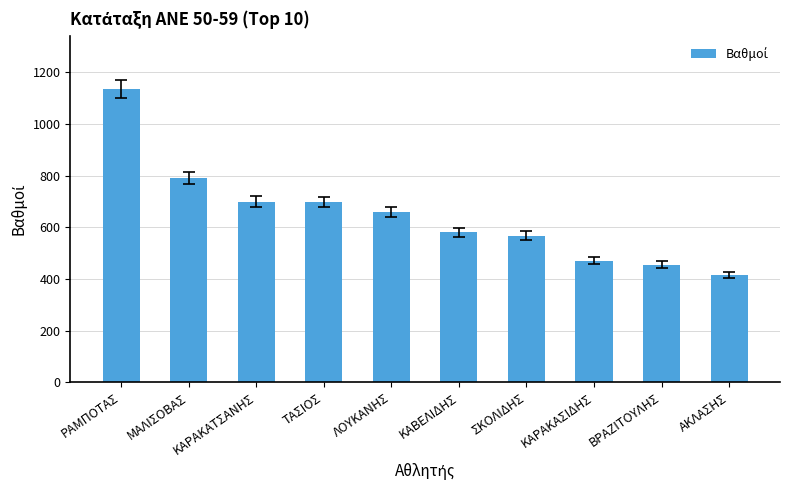

Does the chart contain stacked bars?

No